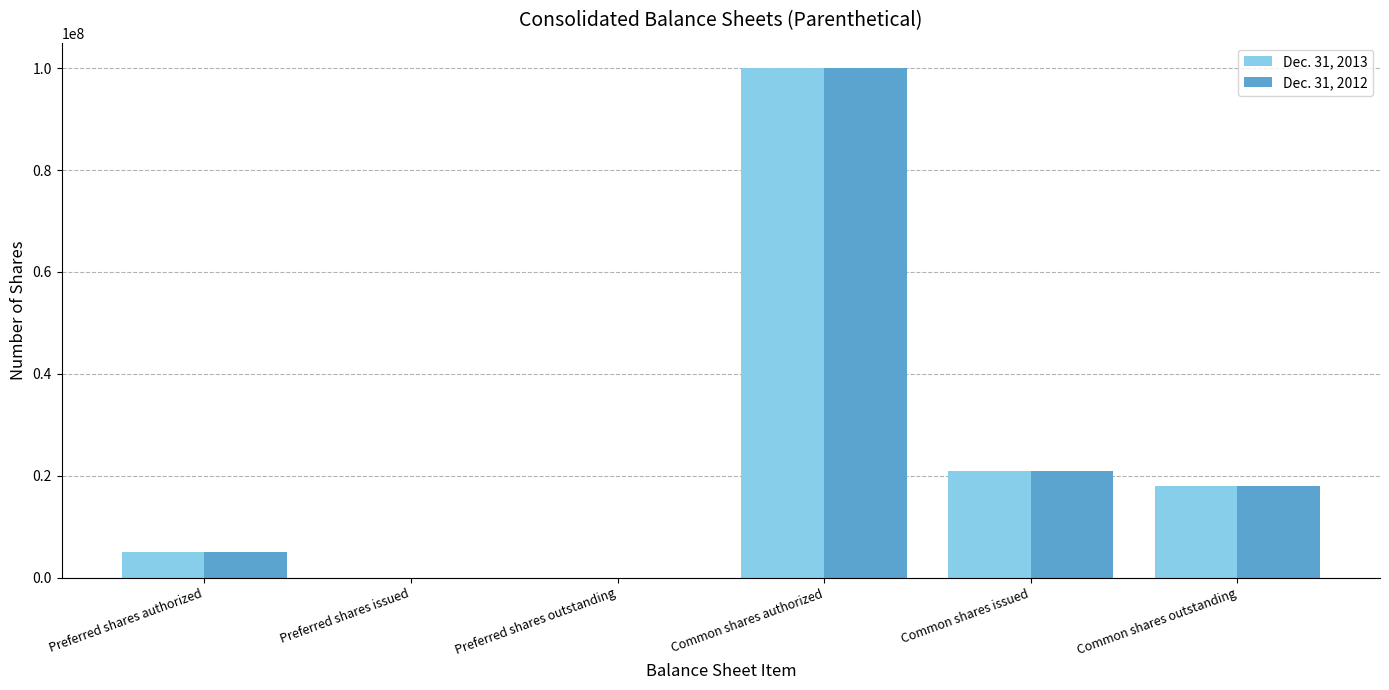

Which series changed the most between Common shares authorized and Common shares outstanding?

Dec. 31, 2012